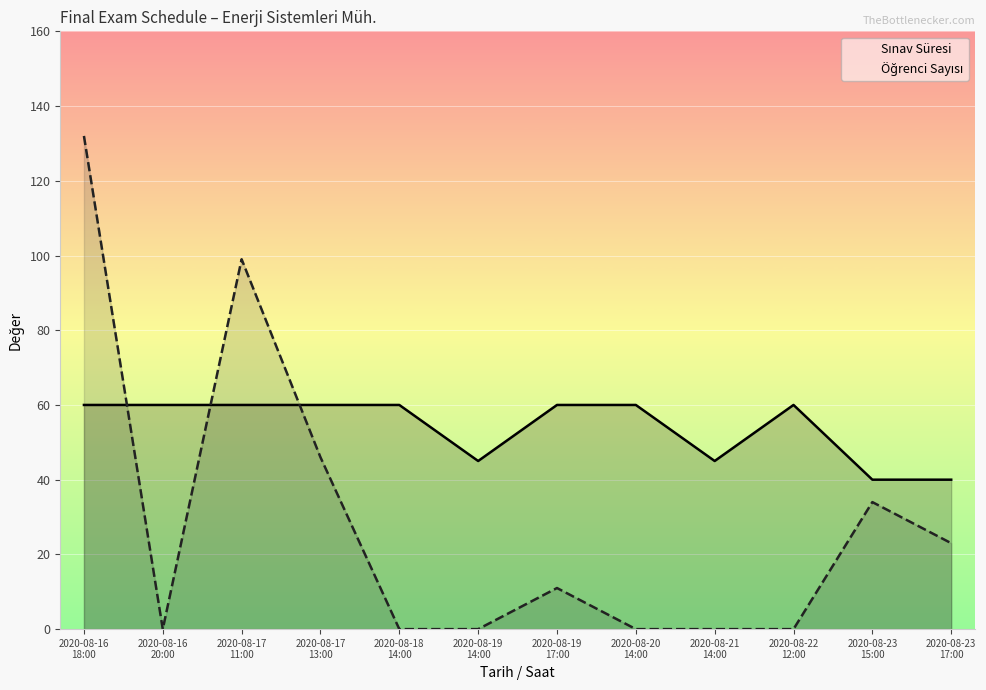

What is the value of the Sınav Süresi point at the 10th from the left?

60